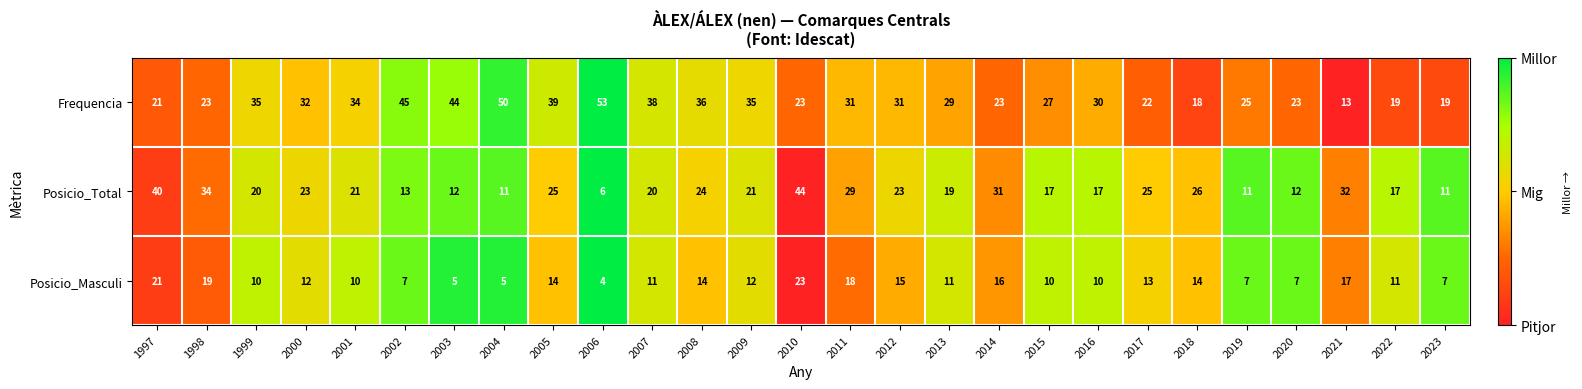

Which series has the largest range (max minus min)?

Frequencia